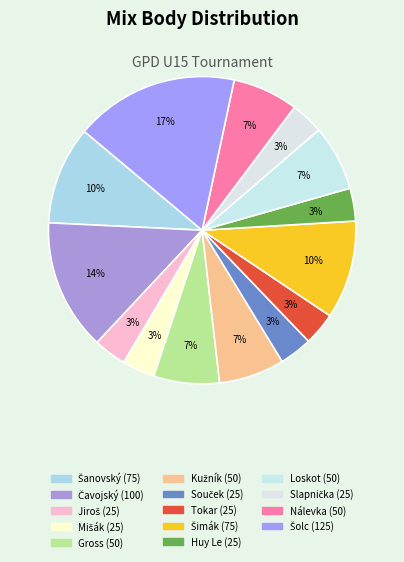

How many slices are in this pie chart?

14